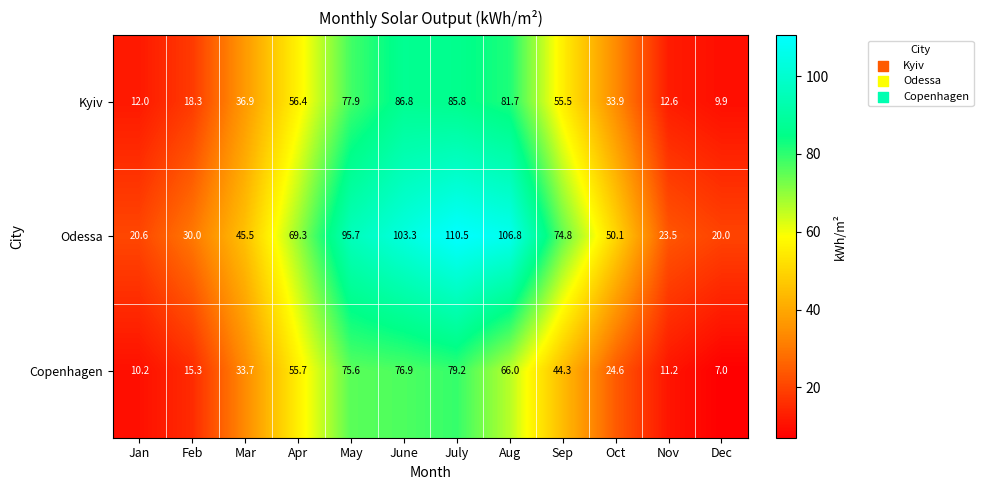

Count the number of data series in this chart.

3